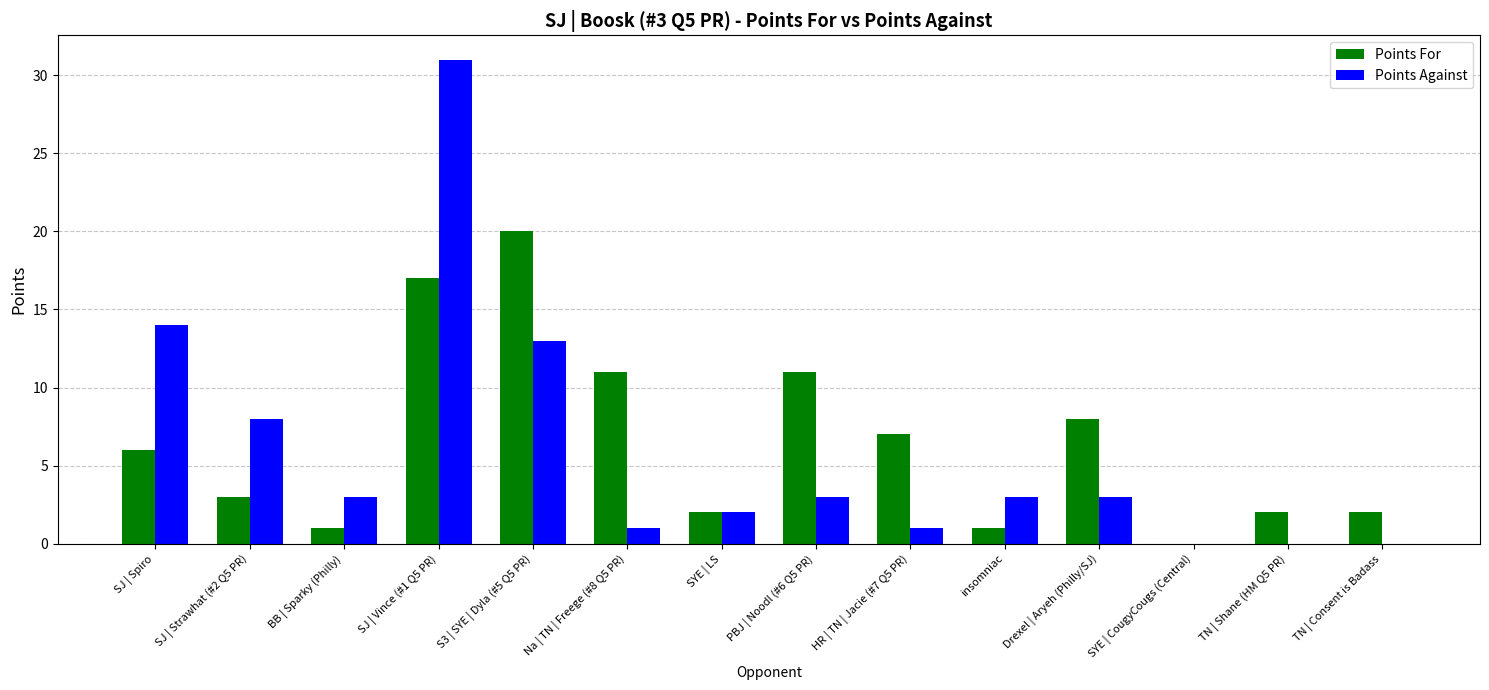

The Points For series shows 0 at SYE | CougyCougs (Central). True or false?

True